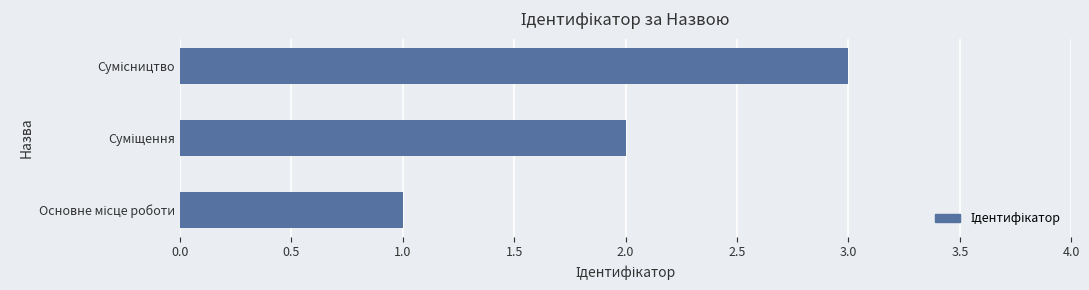

What is the greatest value displayed?

3